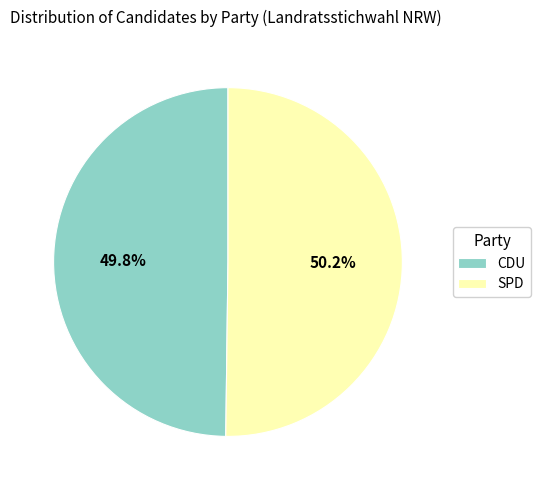

What is the total percentage of SPD and CDU?

100.0%